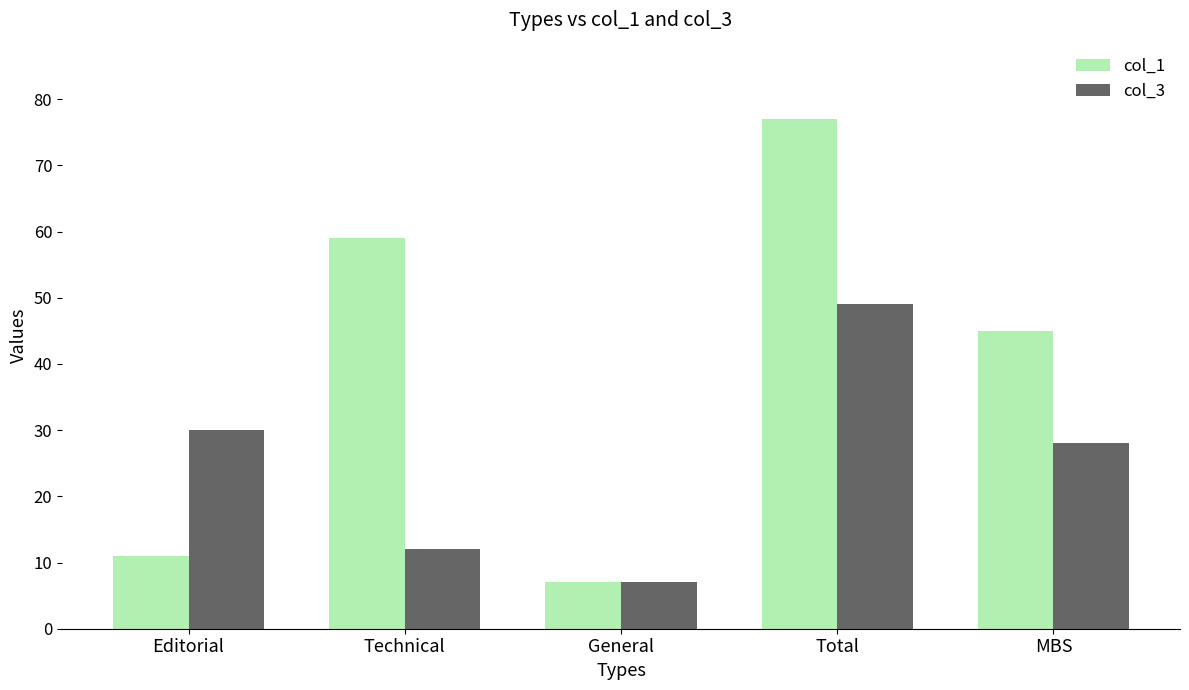

At which label does col_1 reach its minimum?

General